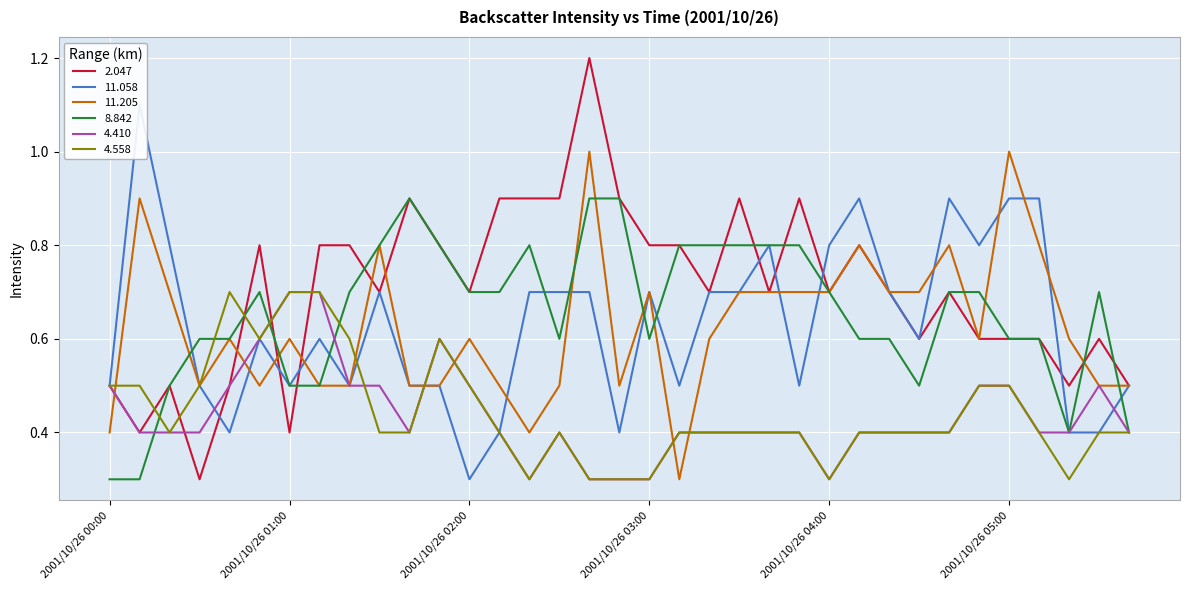

What is the value of the 4.410 point at the 9th from the left?

0.5